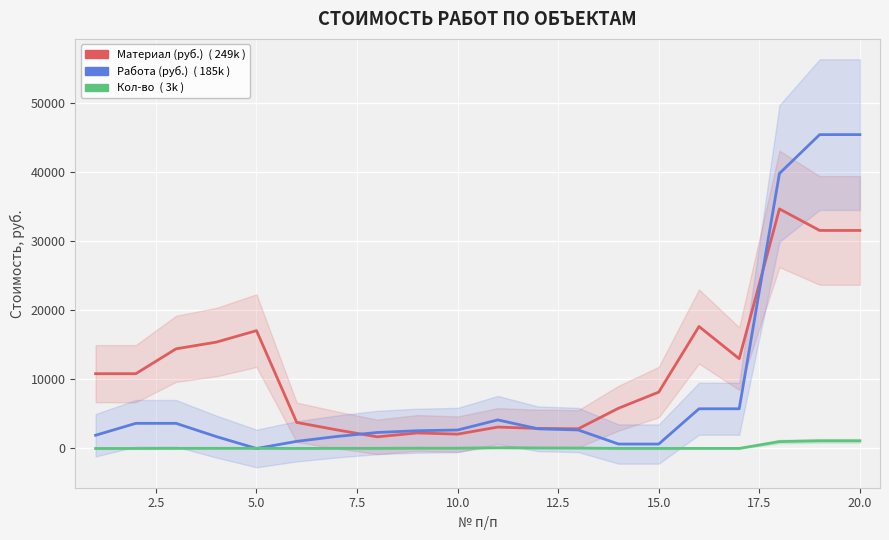

True or false: Материал (руб.) has more than 1 interior local peaks.

True